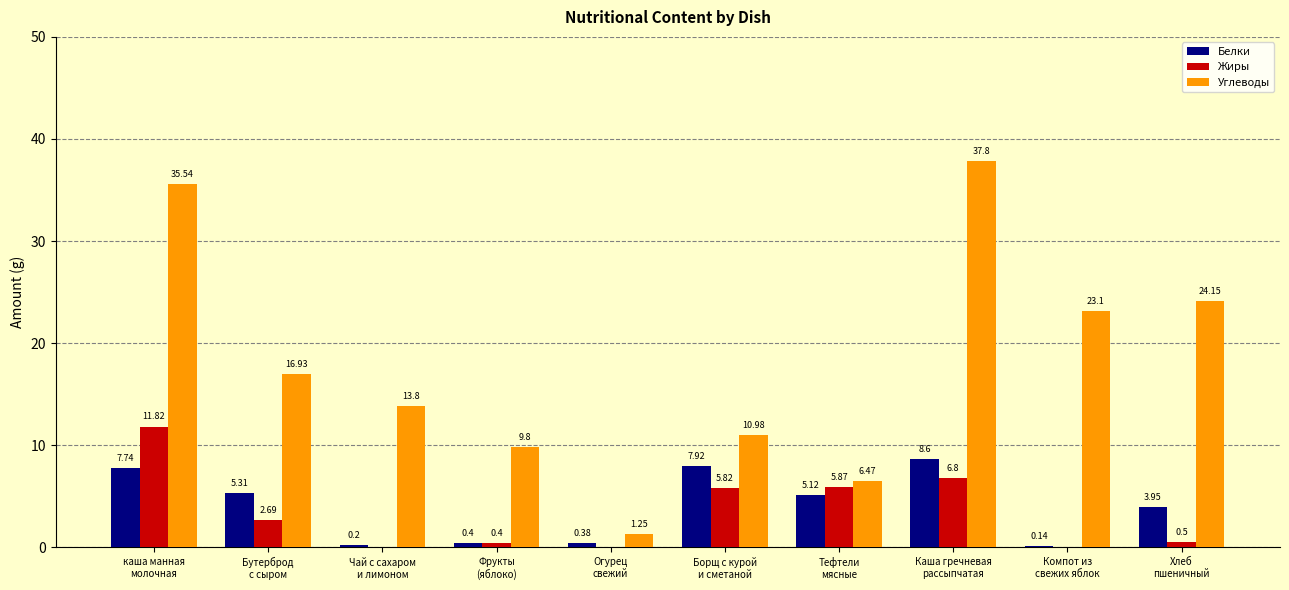

What is the sum of all Углеводы values?

179.8